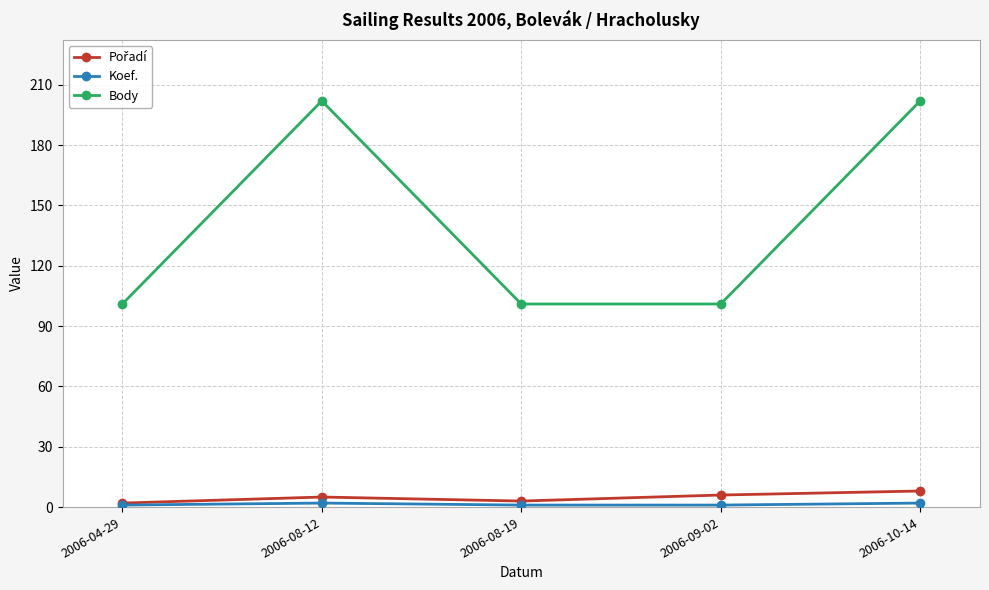

What is the label of the 4th point from the left?

2006-09-02